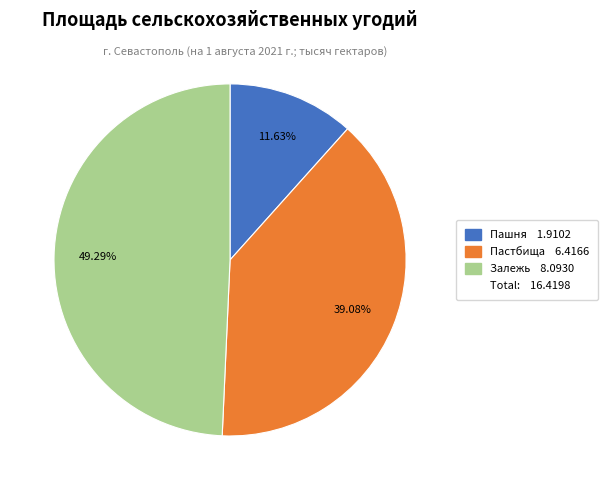

Does any single category account for the majority?

No